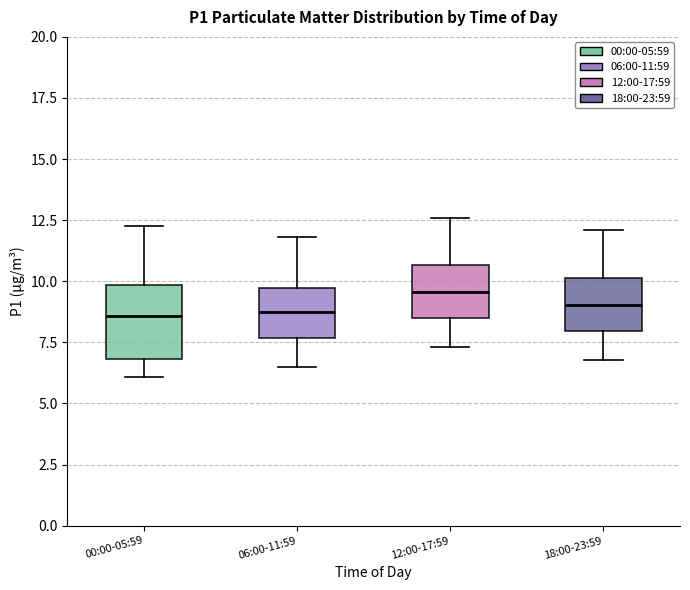

Reading left to right, read every box against the y-axis: the position of its median line, the range the box covers, and the ends of its whiskers. The values are not printed on the chart, so give them approximately, as read against the axis.

00:00-05:59: median 8.5, box 7.0 to 10.0, whiskers 6.0 to 12.5
06:00-11:59: median 9.0, box 7.5 to 9.5, whiskers 6.5 to 12.0
12:00-17:59: median 9.5, box 8.5 to 10.5, whiskers 7.5 to 12.5
18:00-23:59: median 9.0, box 8.0 to 10.0, whiskers 7.0 to 12.0